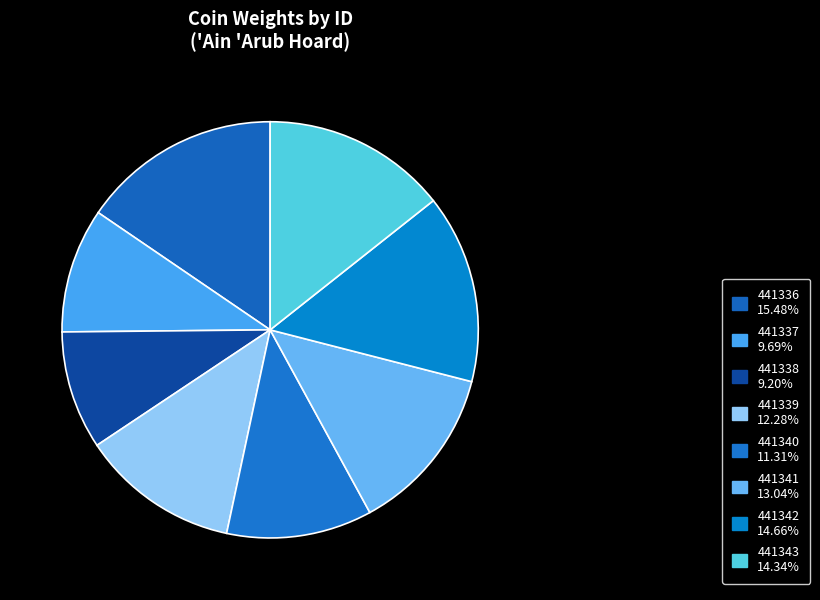

To the nearest percent, what is the combined percentage of 441338 and 441337?

19%